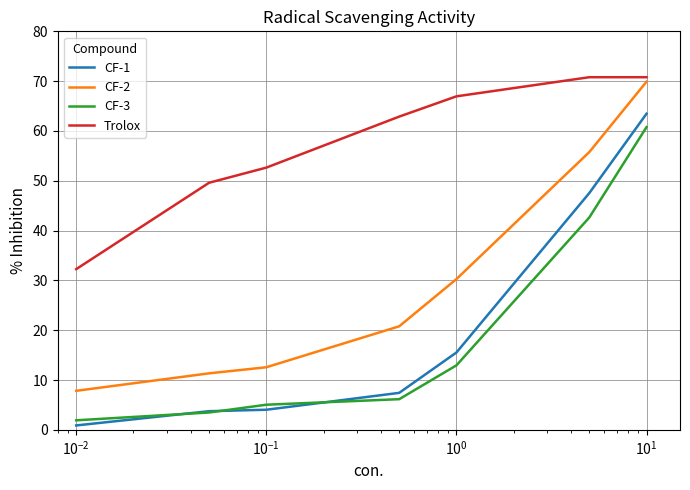

What is the maximum value shown in the chart?

70.8